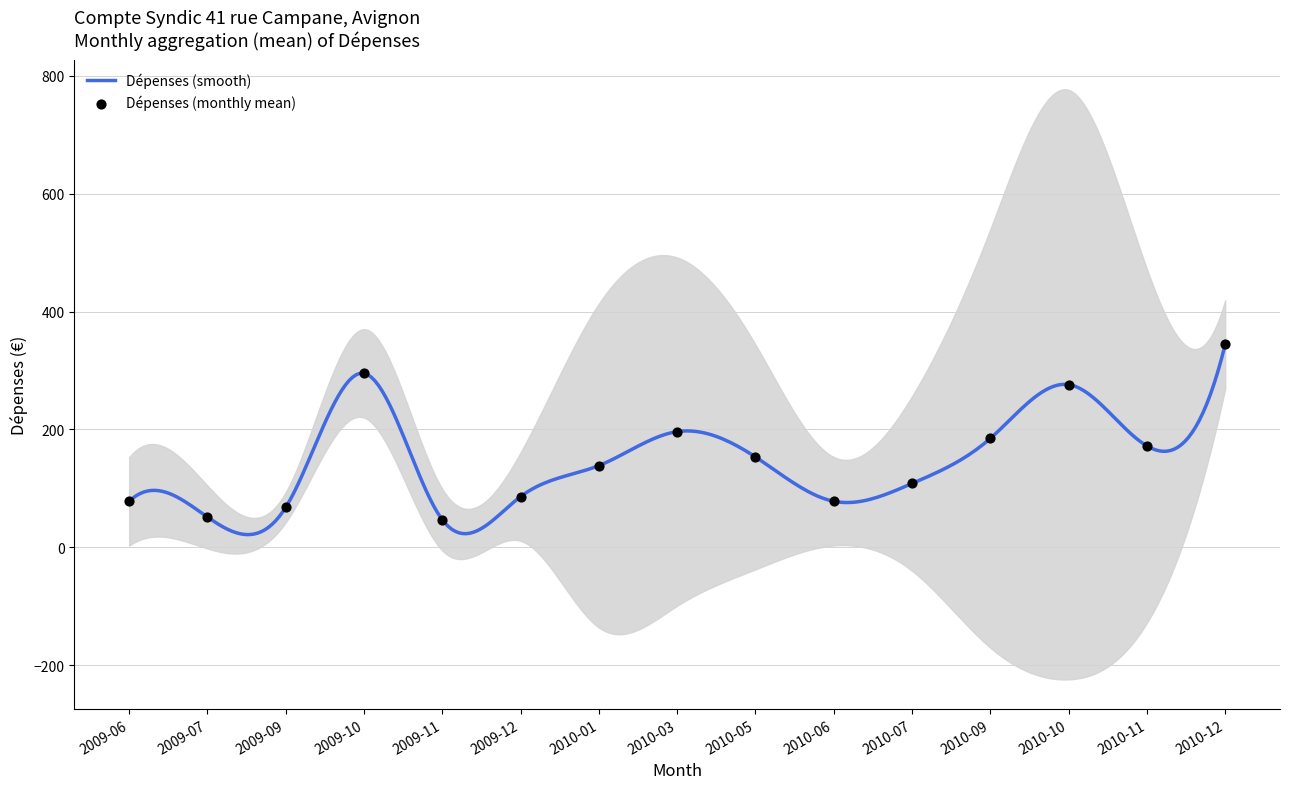

At which label does Dépenses (smooth) reach its peak?

2010-12